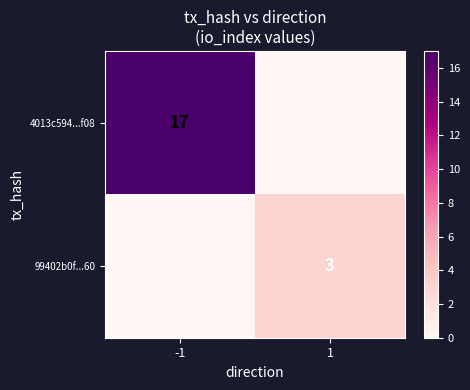

Is it true that 99402b0f...60 equals 1 at 1?

False